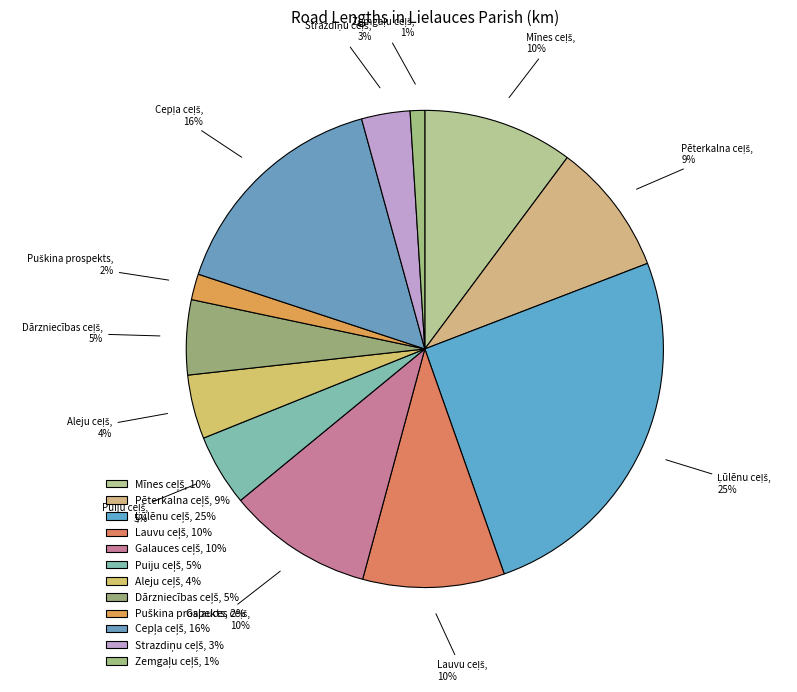

Does any single category account for the majority?

No